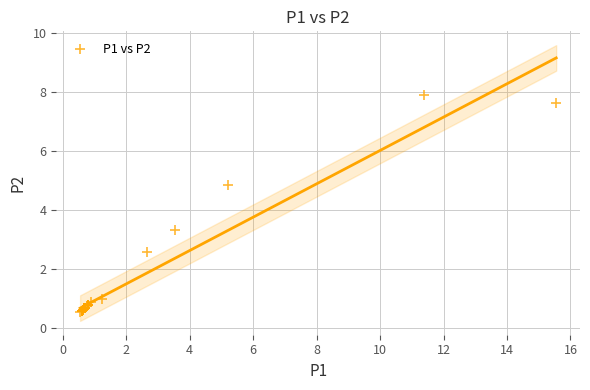

What Y value in the scatter plot is closest to 4?

3.3